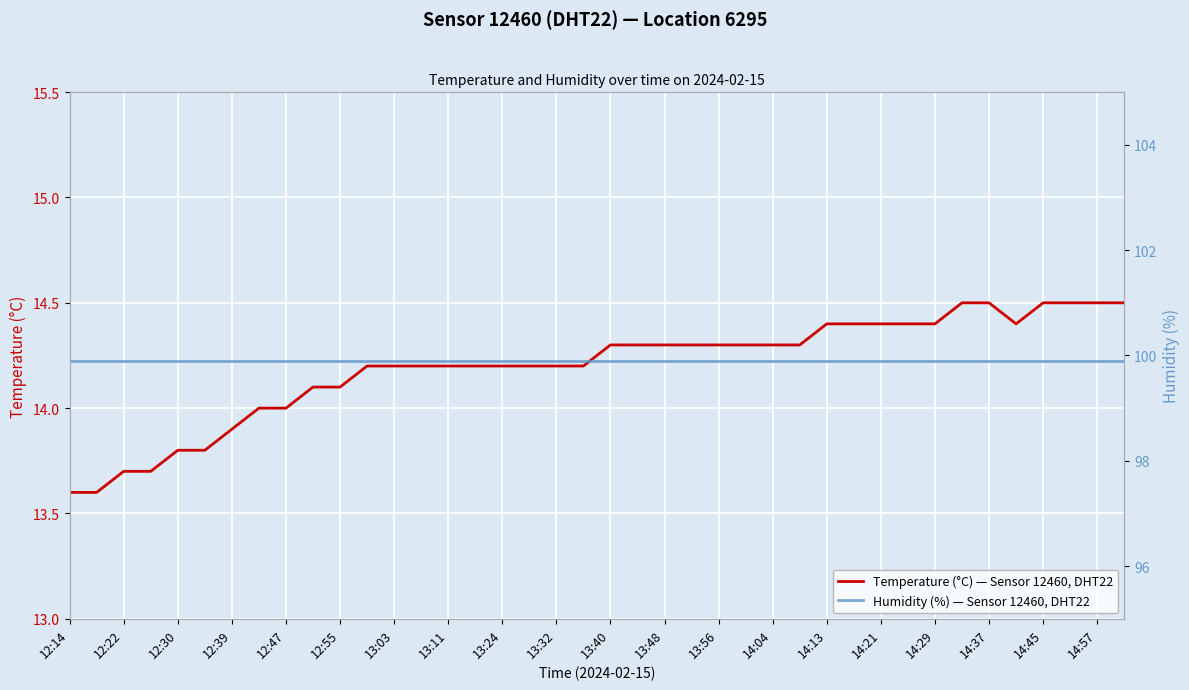

True or false: Temperature (°C) — Sensor 12460, DHT22 and Humidity (%) — Sensor 12460, DHT22 intersect in this chart.

False